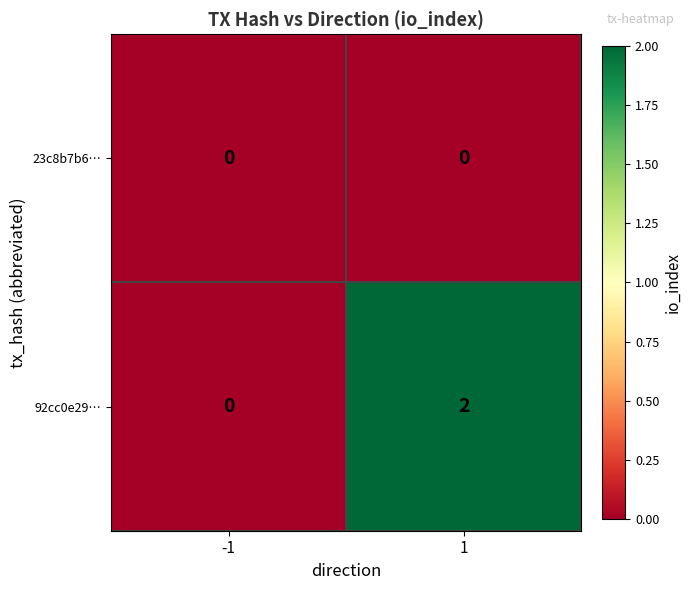

Reading right to left, list all the values displayed in this chart.

23c8b7b6…: 1=0	-1=0
92cc0e29…: 1=2	-1=0